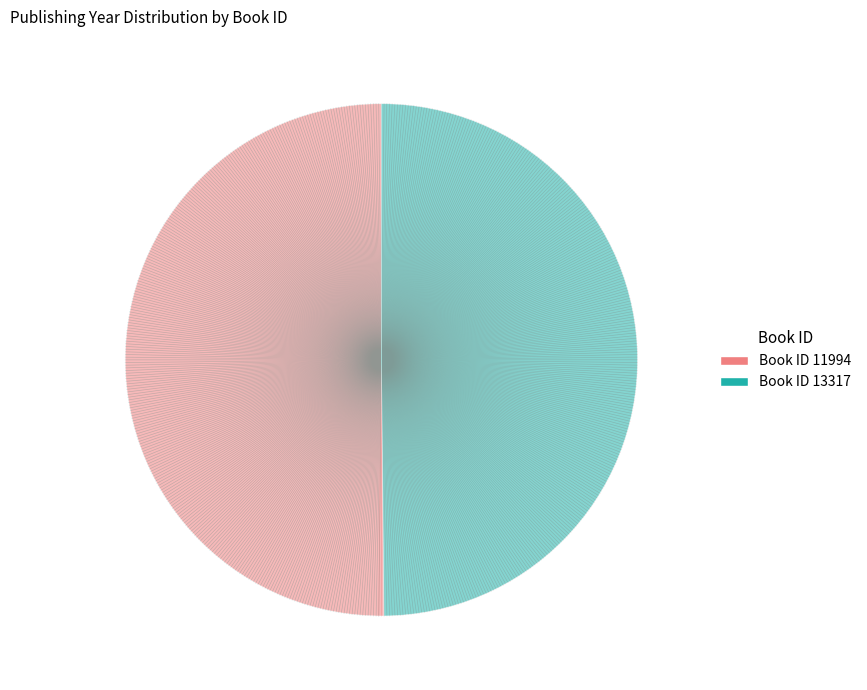

Rank the categories by value from highest to lowest.

11994, 13317